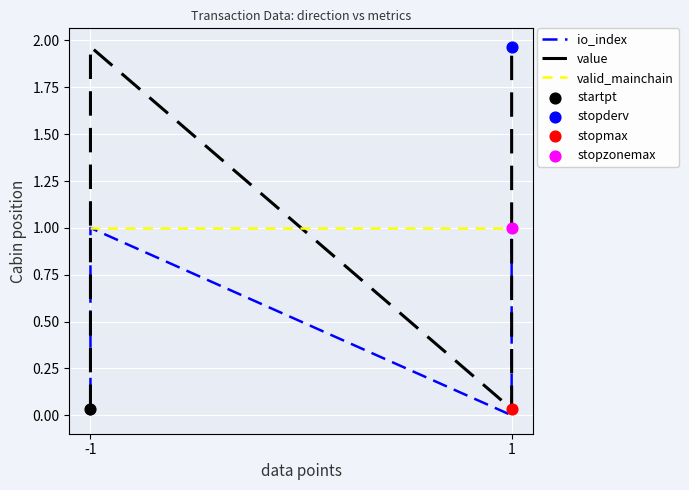

What is the total value across all series at -1?

1.0